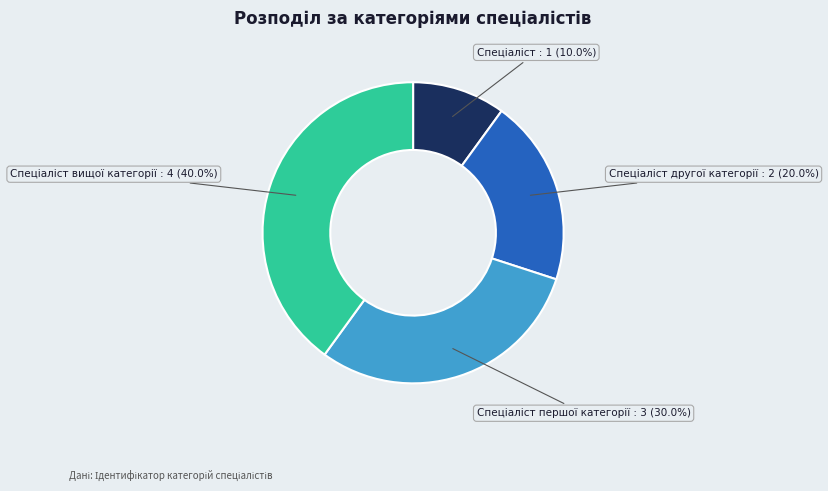

Is there a majority slice in this chart?

No